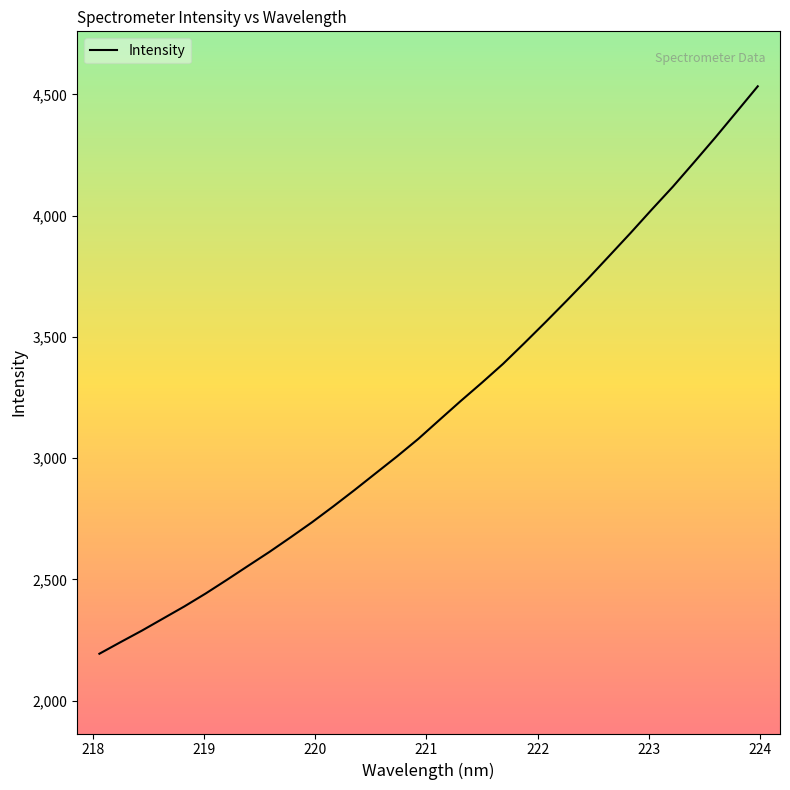

What is the difference between the maximum and minimum values?

2340.4